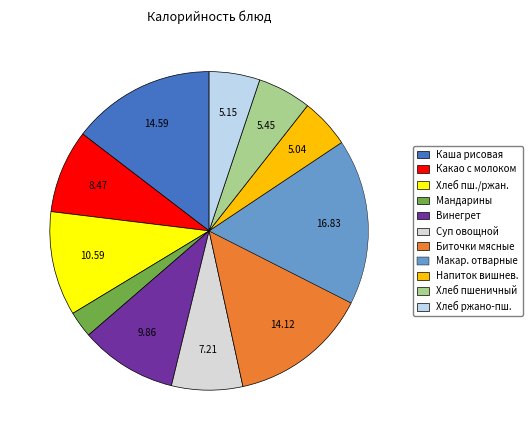

Count the number of slices in the pie.

11